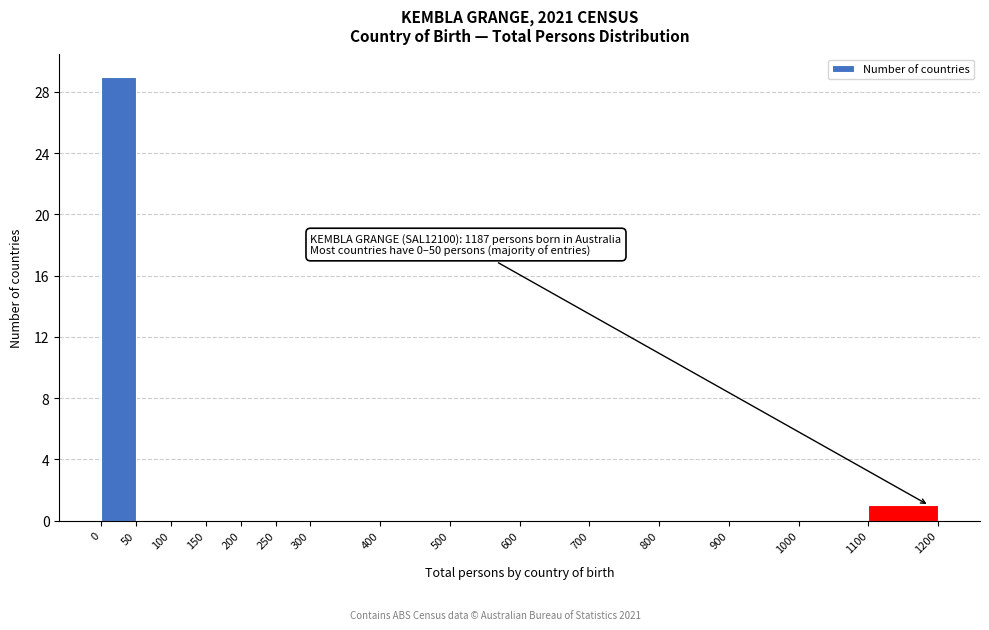

Which range on the x-axis has the tallest bar?

0 to 50